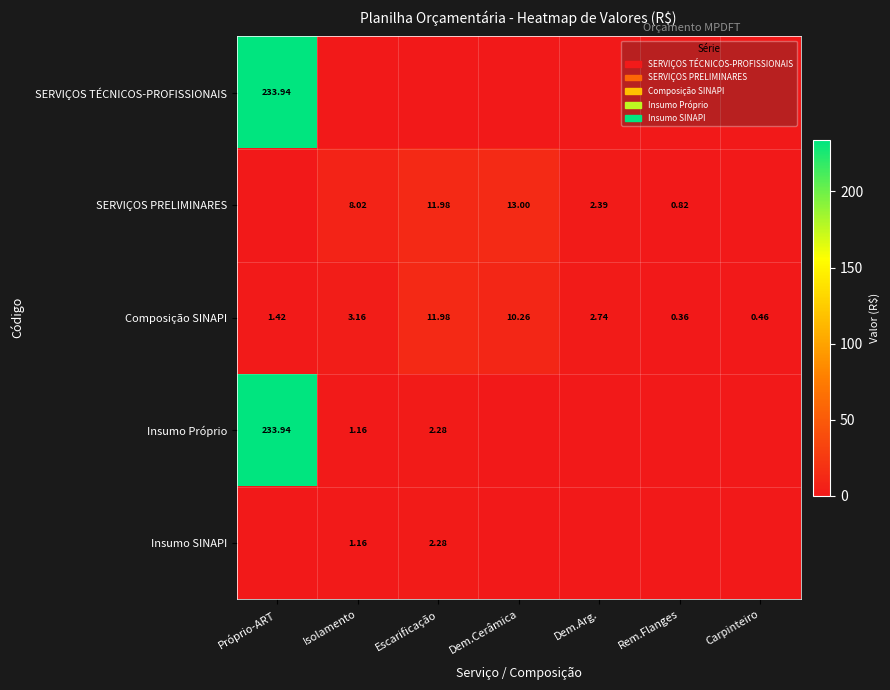

List the labels in order of Composição SINAPI value, smallest first.

Rem.Flanges, Carpinteiro, Próprio-ART, Dem.Arg., Isolamento, Dem.Cerâmica, Escarificação